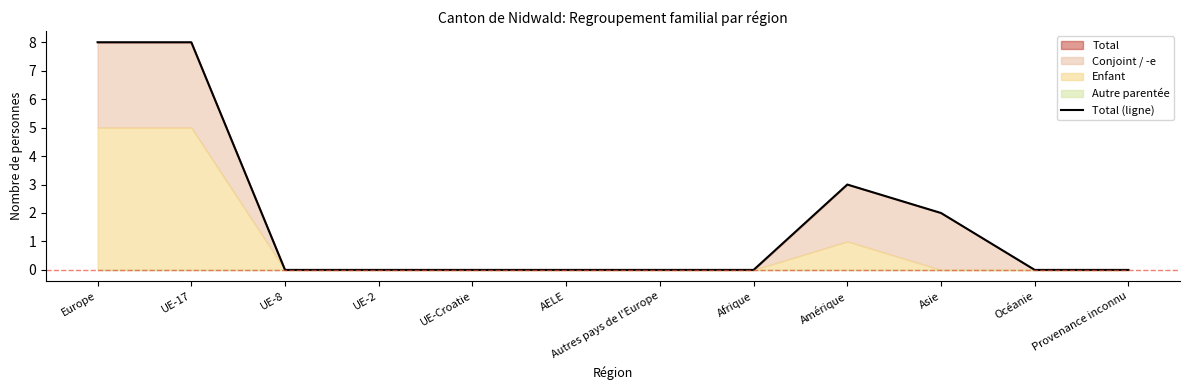

How many lines are shown in the chart?

1